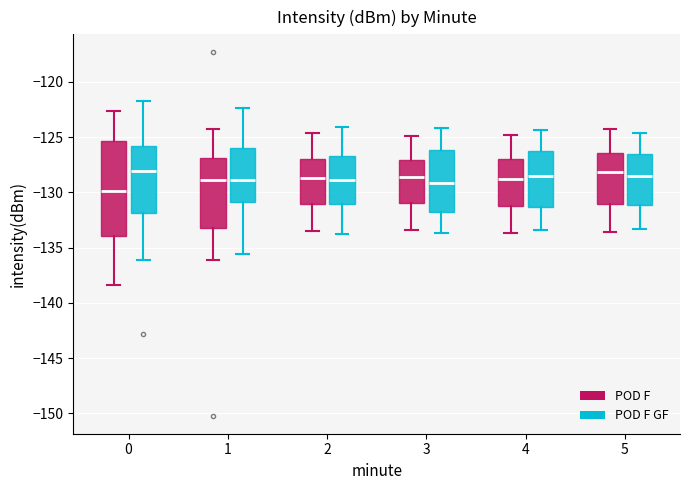

Which box has the lowest median line?

0 (POD F)